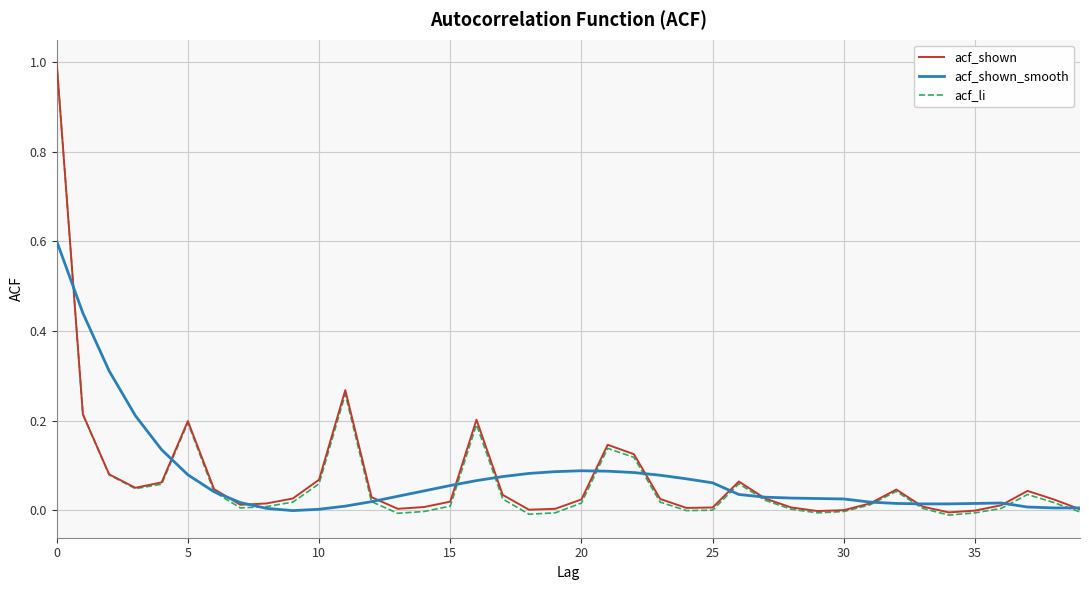

Which series has the largest range (max minus min)?

acf_li